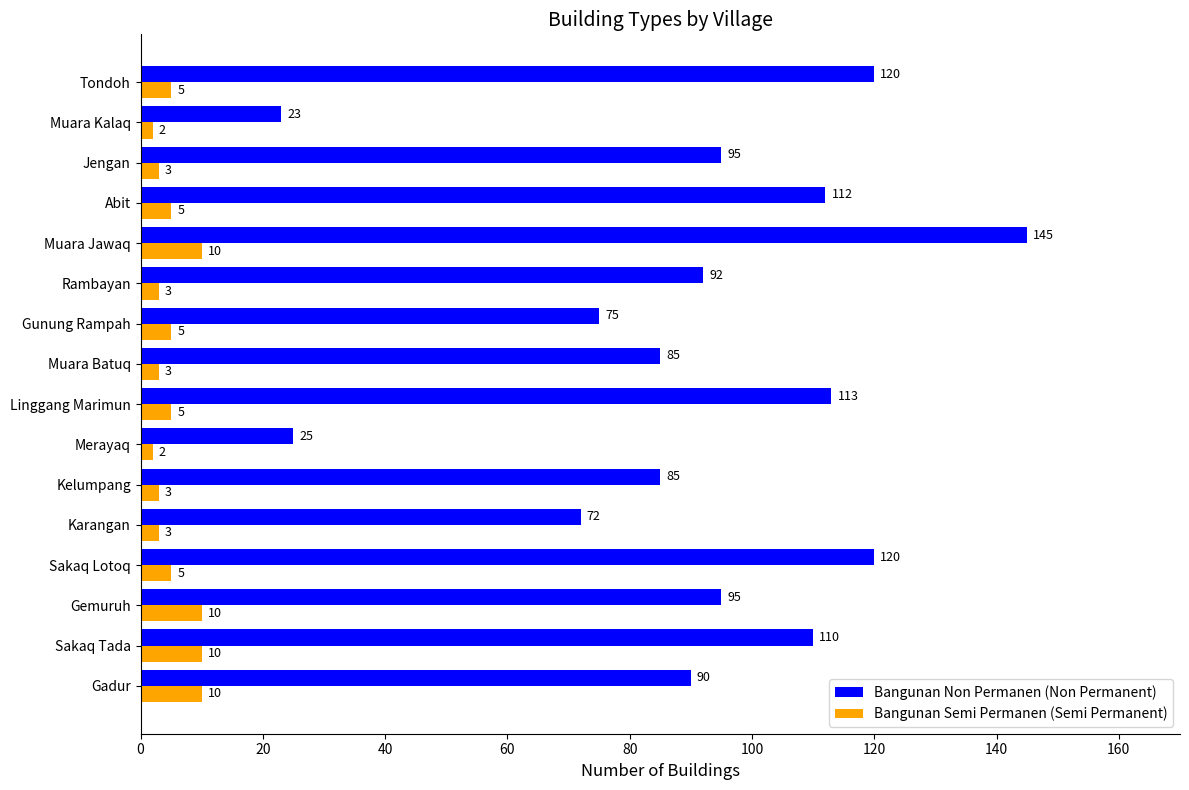

How many series are shown in this chart?

2